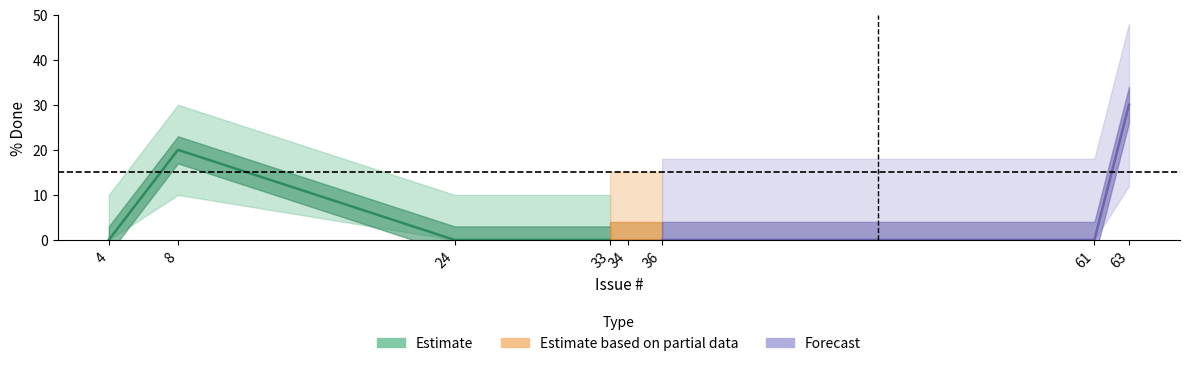

Is it true that the value at 34 is -19?

False